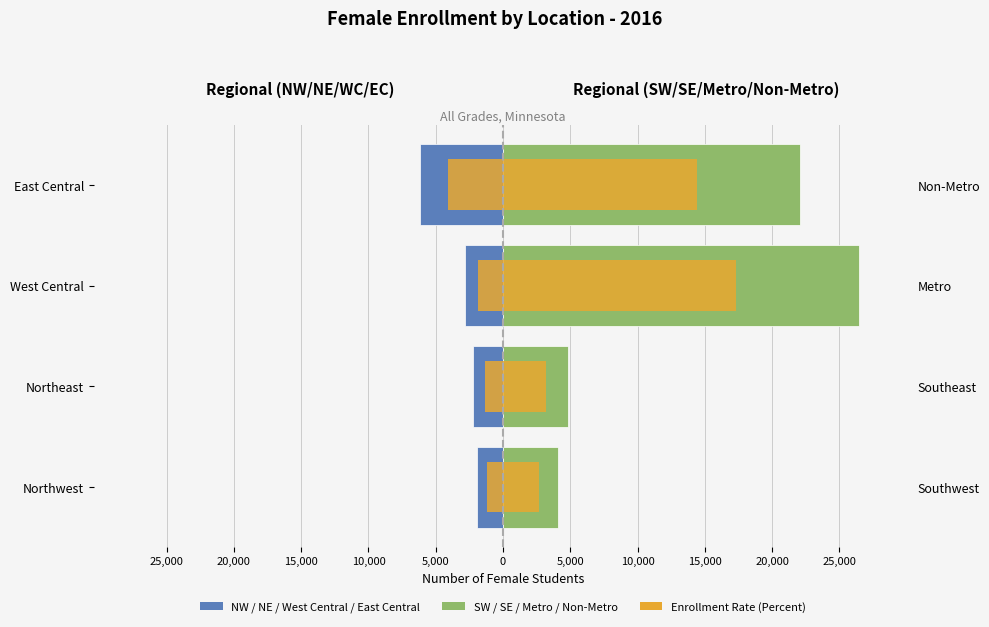

Between East Central and West Central, which is larger?

West Central